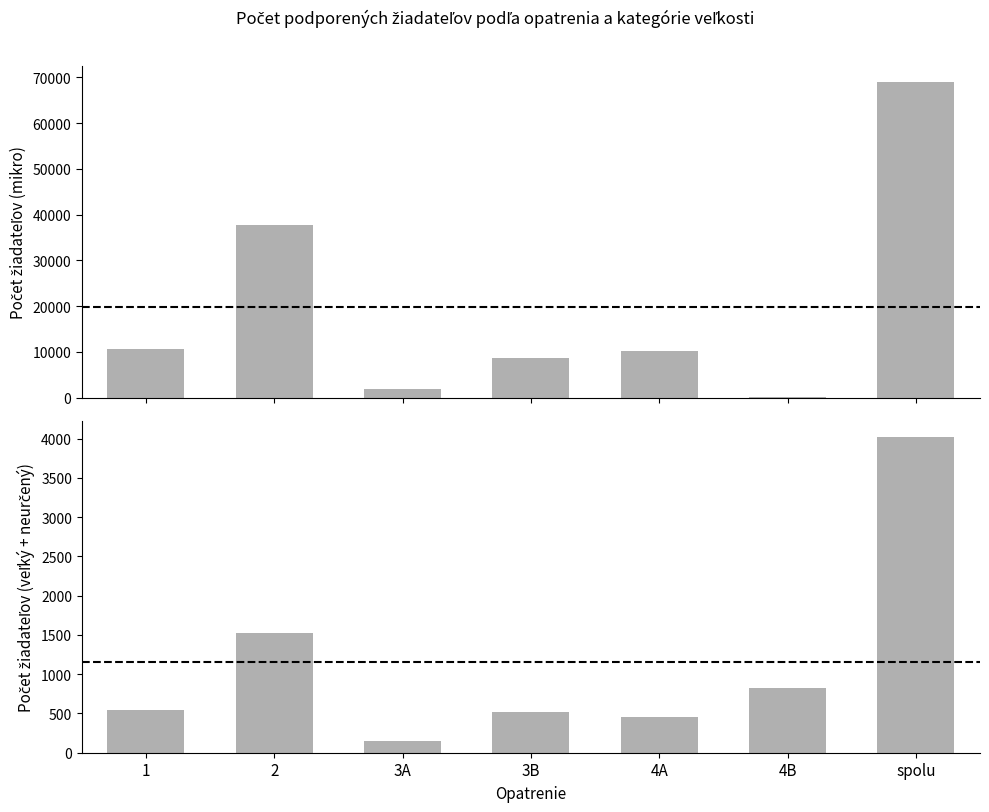

Does the chart contain any negative values?

No